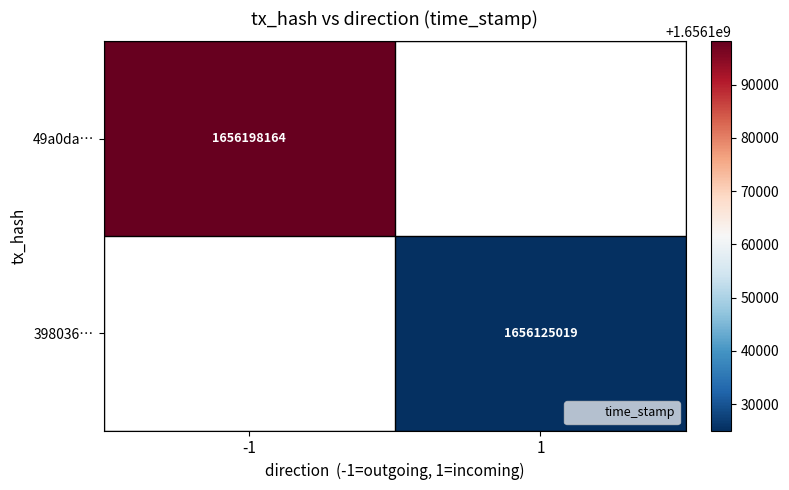

What is the highest value of the 49a0da… series?

1656198164.0